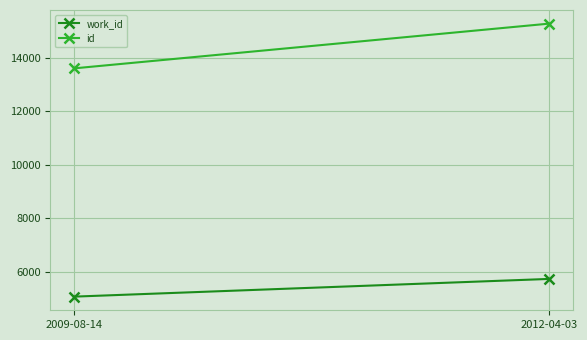

At which label does work_id reach its peak?

2012-04-03